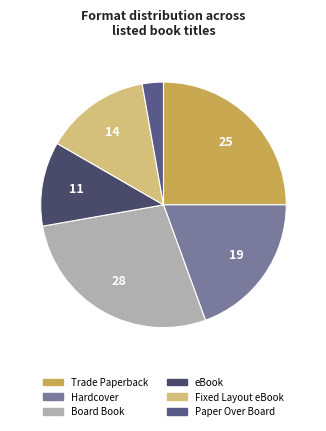

To the nearest percent, what is the combined percentage of Board Book and Hardcover?

47%